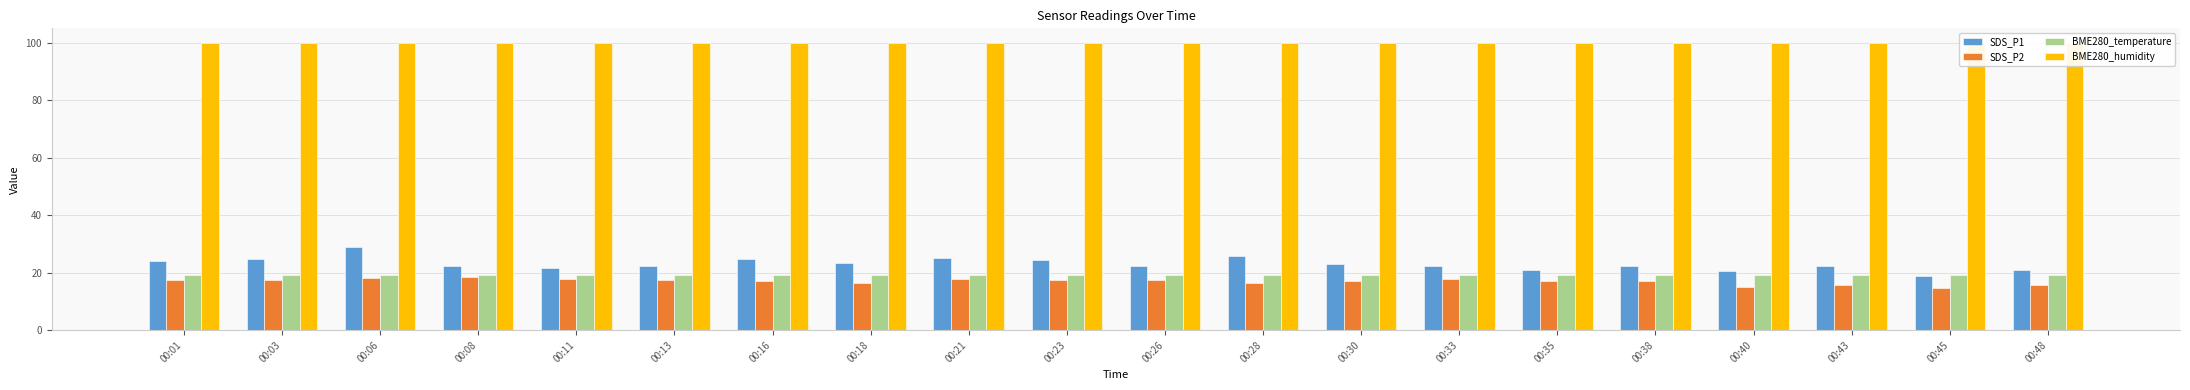

Which has a higher value, 00:06 or 00:16?

00:06